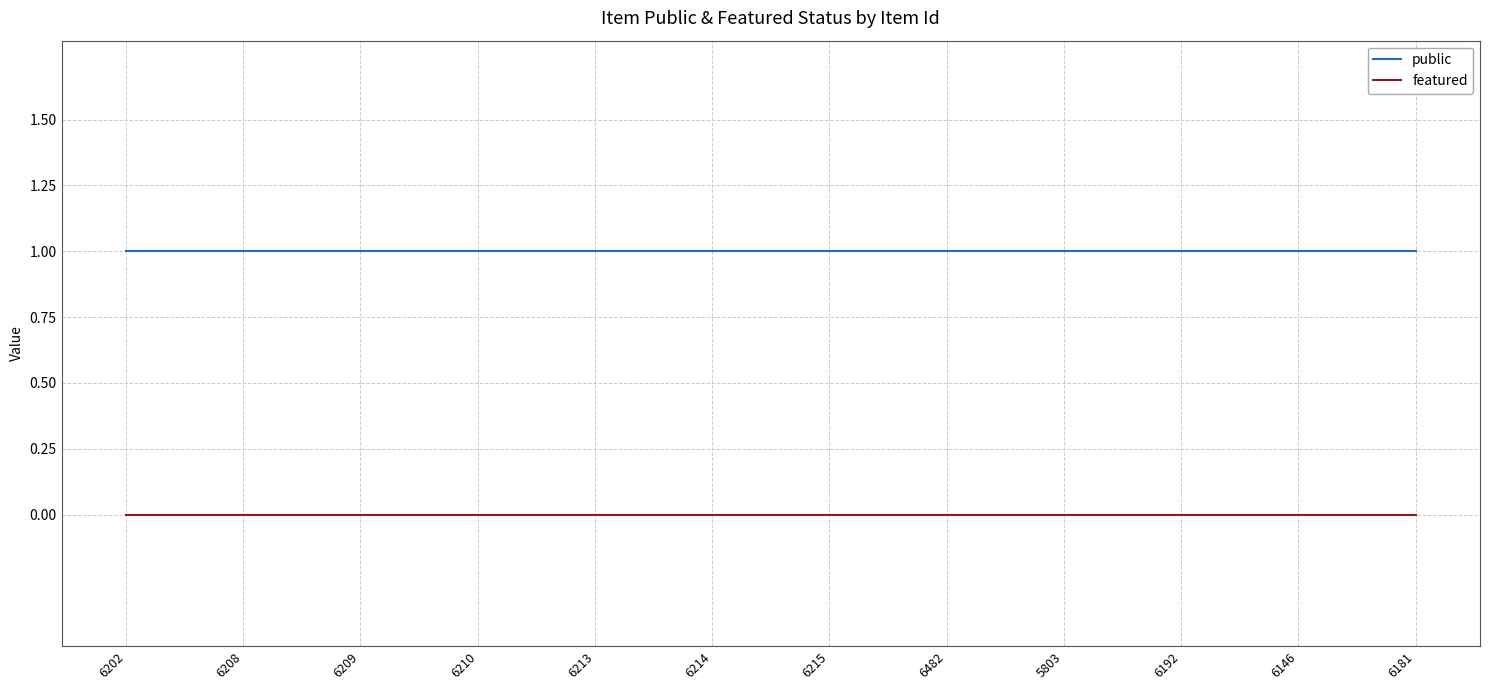

List the series in order of their overall mean, lowest first.

featured, public